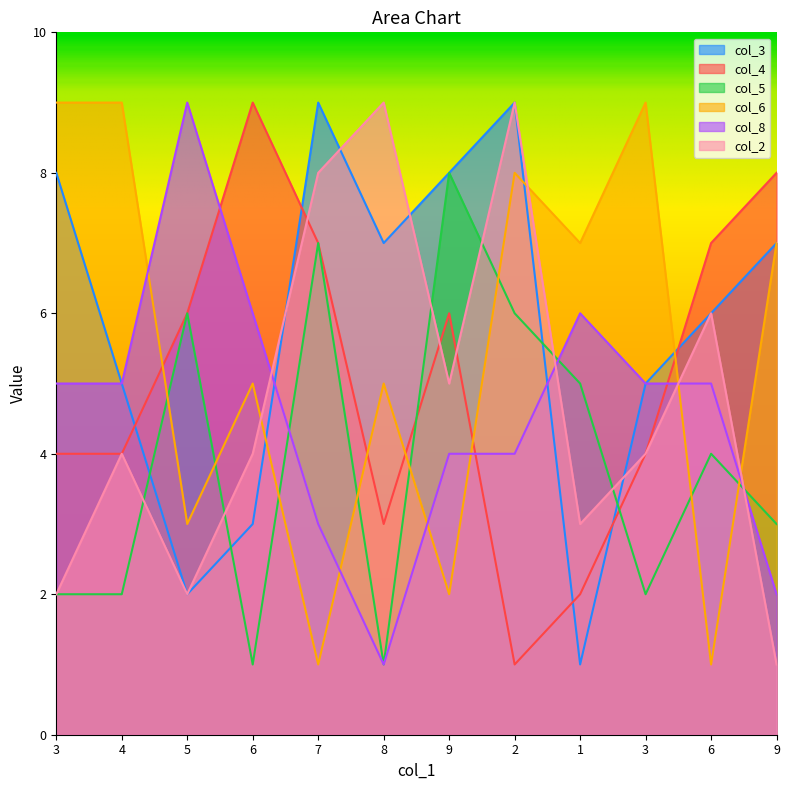

What is the total value across all series at 3?

30